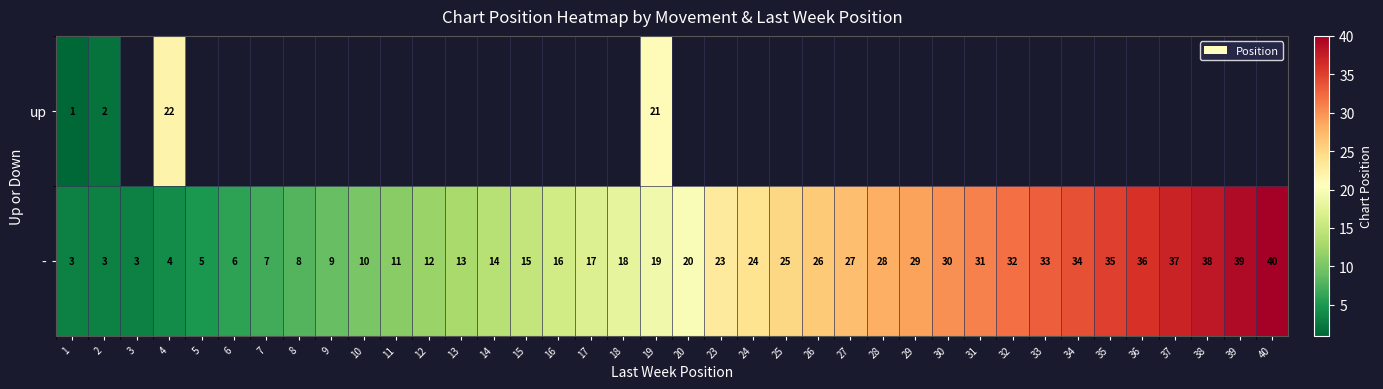

What is the total value across all series at 4?

26